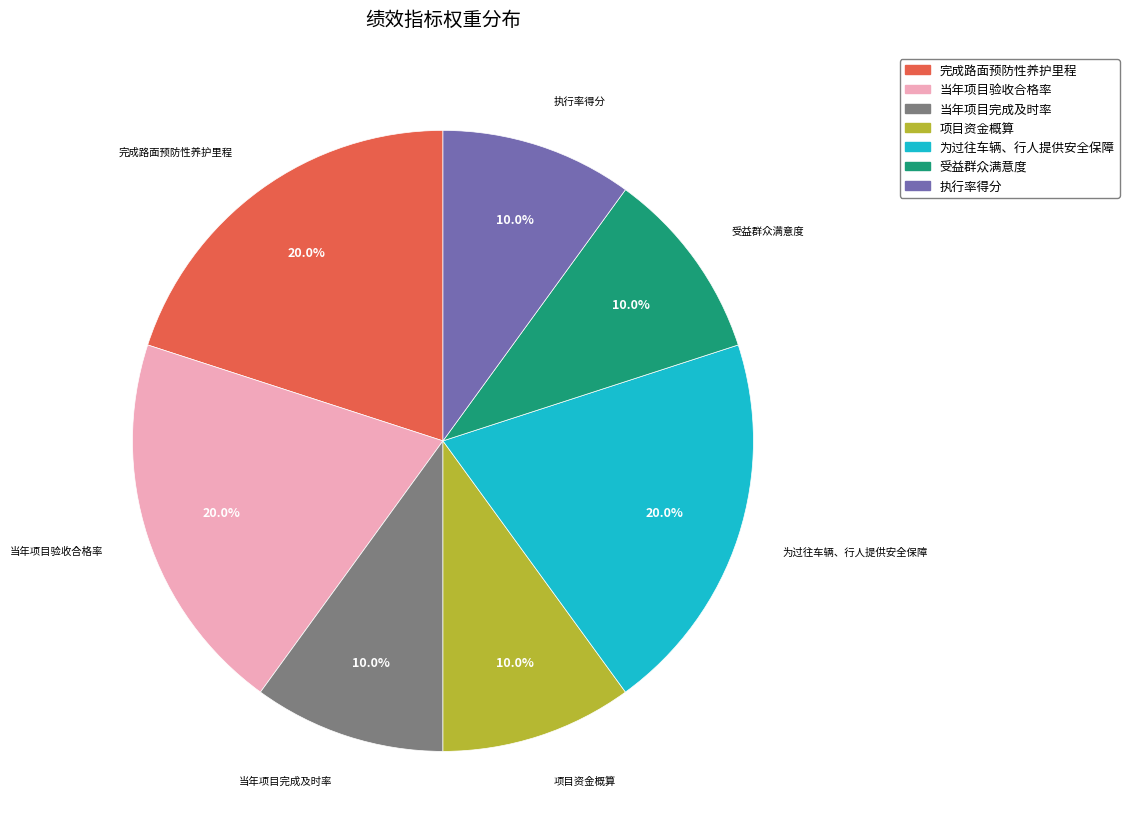

What is the ratio of the value at 当年项目完成及时率 to the value at 受益群众满意度?

1.0